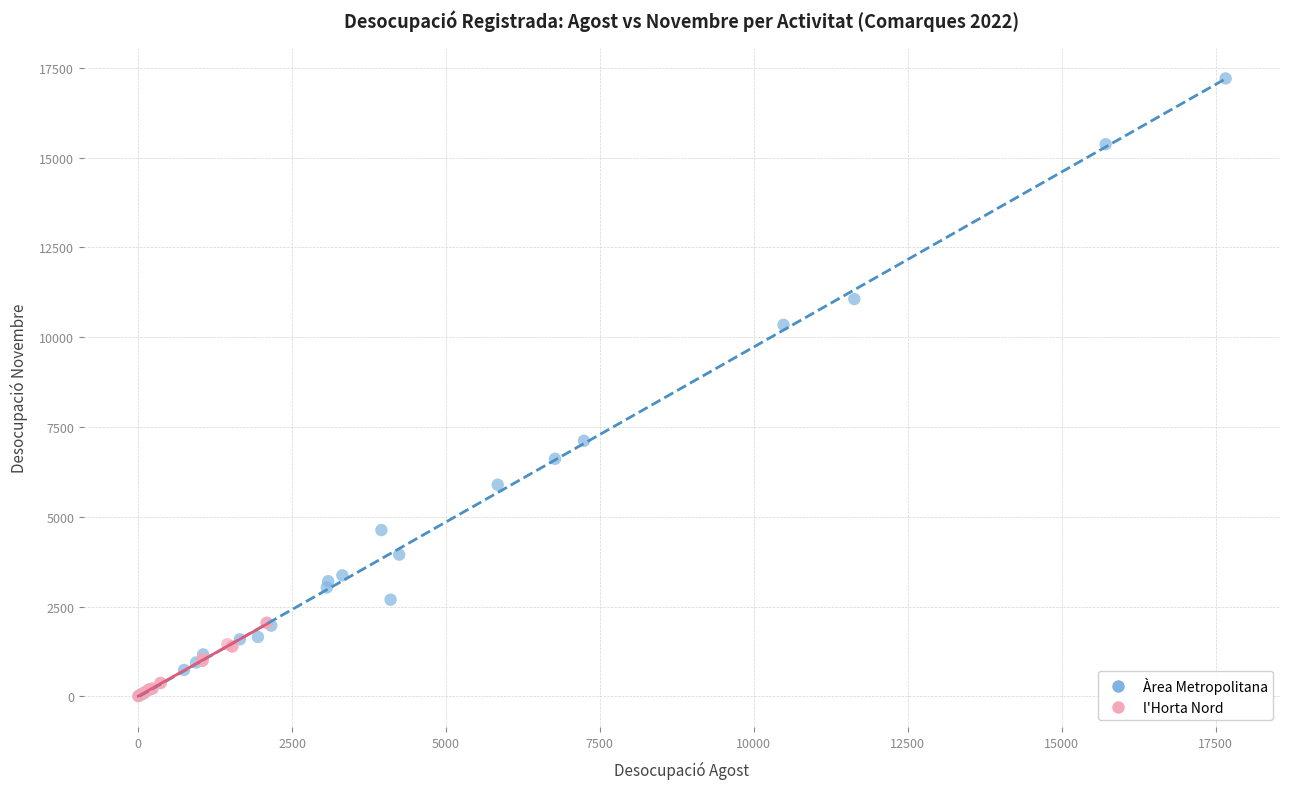

Which series has the largest Y range (max minus min)?

Àrea Metropolitana